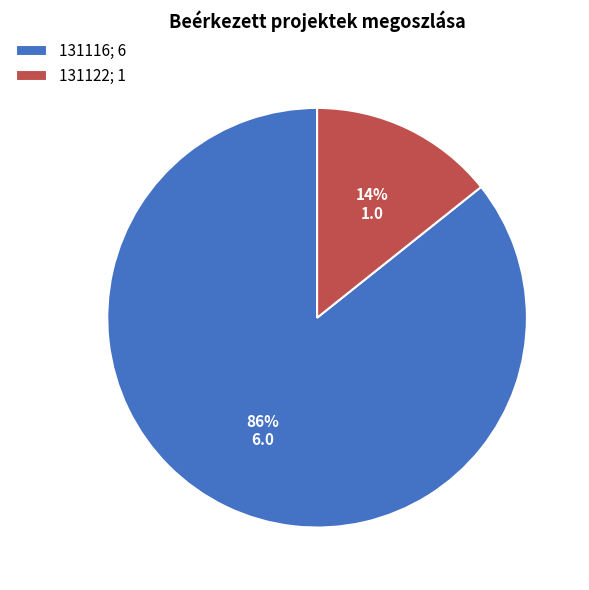

To the nearest percent, what portion does 131116 represent?

86%